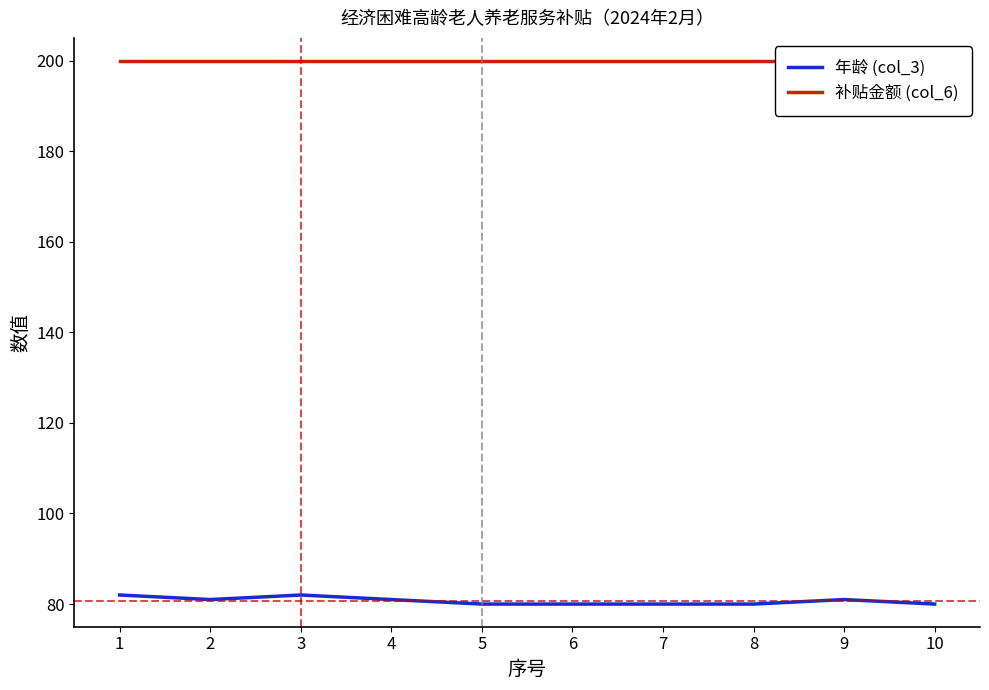

True or false: 补贴金额 (col_6) and 年龄 (col_3) cross at least once.

False